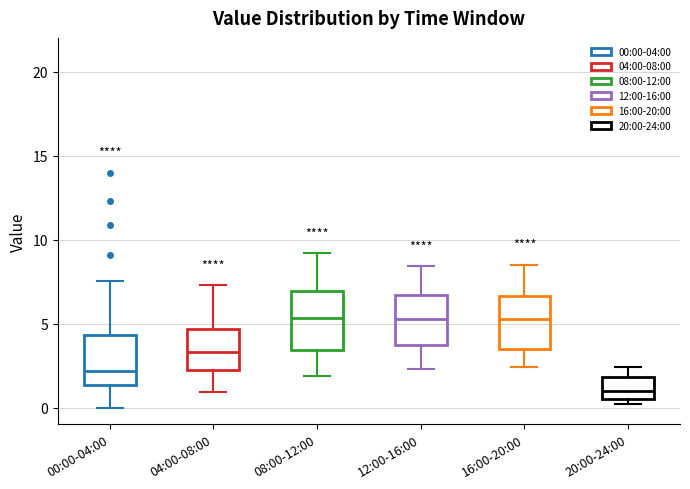

Reading left to right, transcribe this box plot: for each box, give where its median line is, the range the box spans, and where its two whiskers end, as read against the y-axis. The values are not printed on the chart, so give them approximately, as read against the axis.

00:00-04:00: median 2.0, box 1.5 to 4.5, whiskers 0.0 to 7.5
04:00-08:00: median 3.5, box 2.0 to 4.5, whiskers 1.0 to 7.5
08:00-12:00: median 5.5, box 3.5 to 7.0, whiskers 2.0 to 9.0
12:00-16:00: median 5.5, box 4.0 to 6.5, whiskers 2.5 to 8.5
16:00-20:00: median 5.5, box 3.5 to 6.5, whiskers 2.5 to 8.5
20:00-24:00: median 1.0, box 0.5 to 2.0, whiskers 0.0 to 2.5